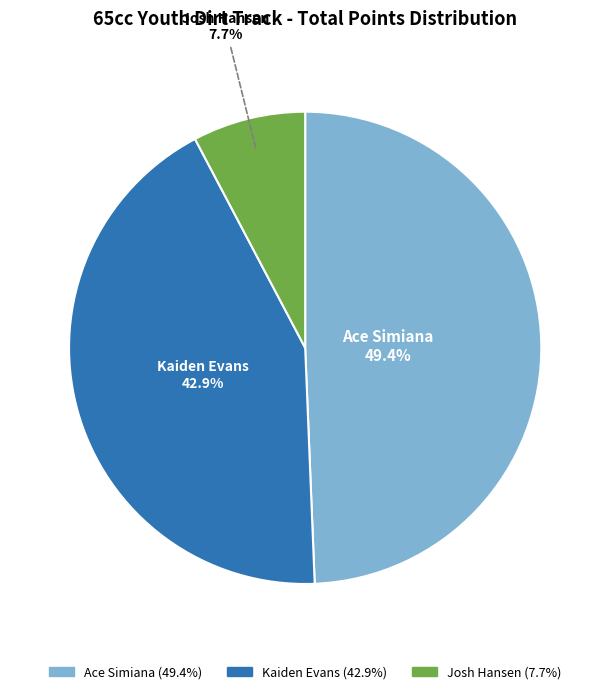

Rank the categories by value from lowest to highest.

Josh Hansen, Kaiden Evans, Ace Simiana